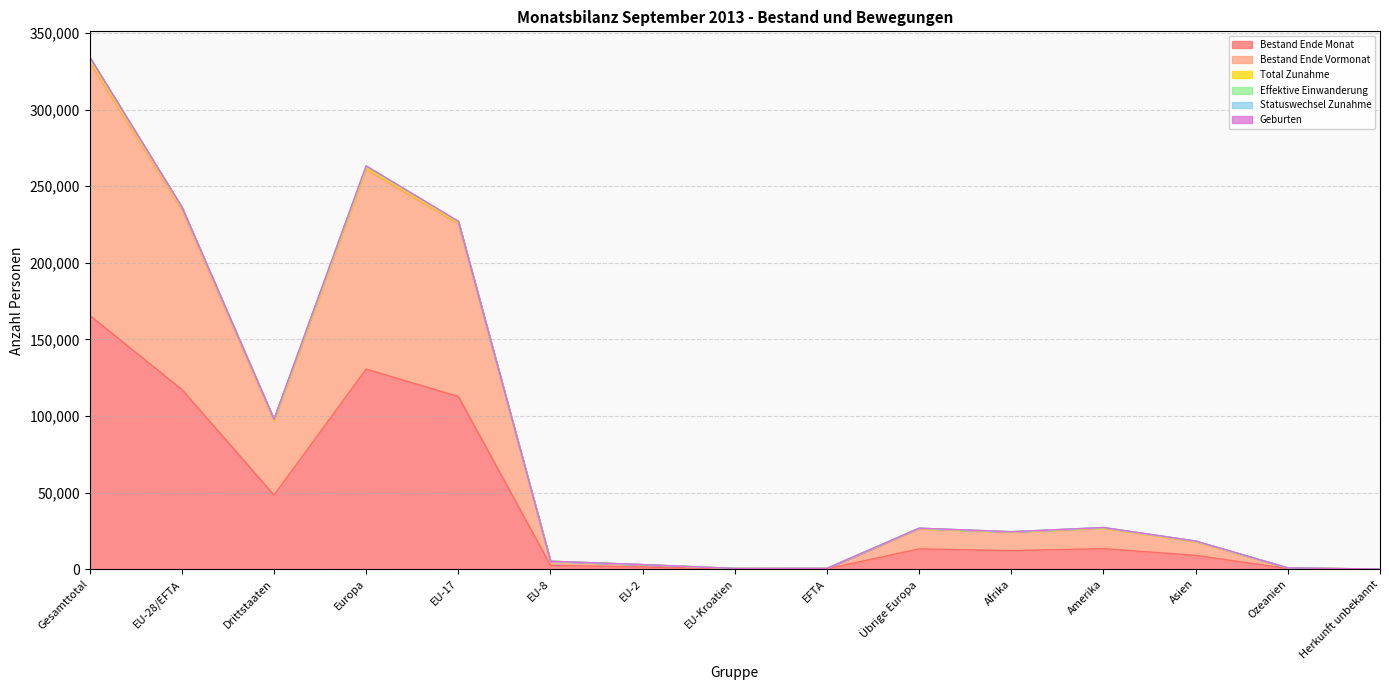

At which category is the sum across all series the highest?

Gesamttotal